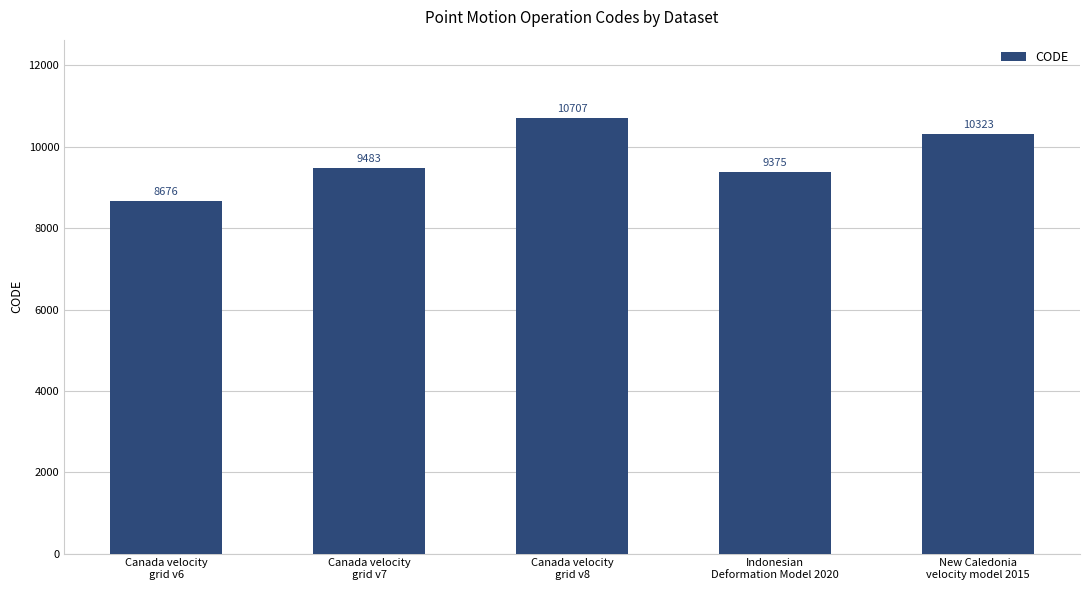

Reading right to left, transcribe all the data shown in this chart.

10323	9375	10707	9483	8676